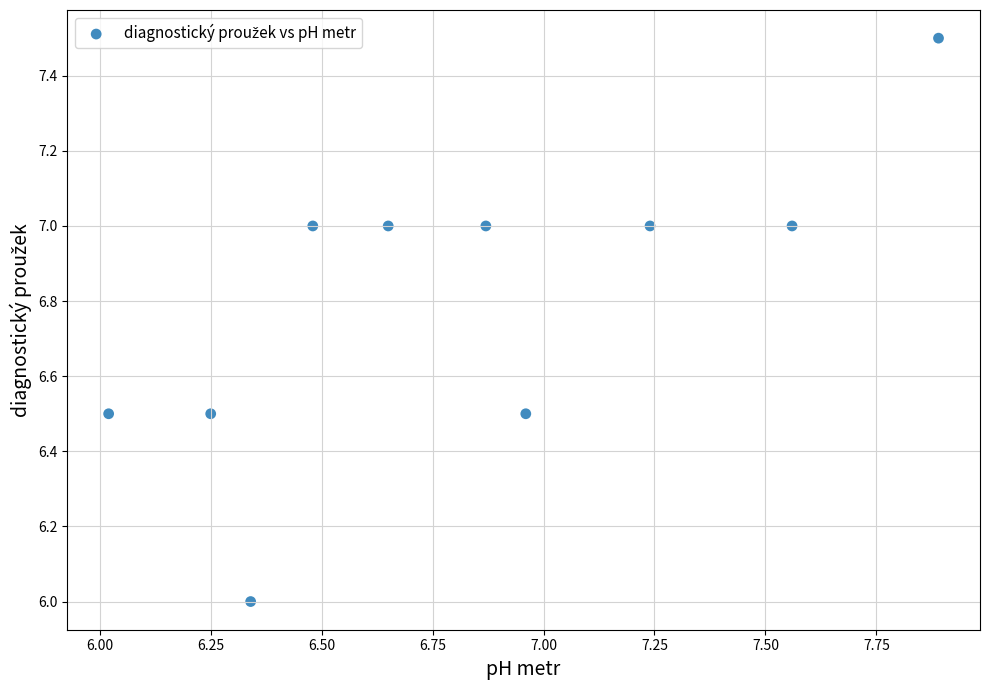

What is the range of X values (max minus min)?

1.9